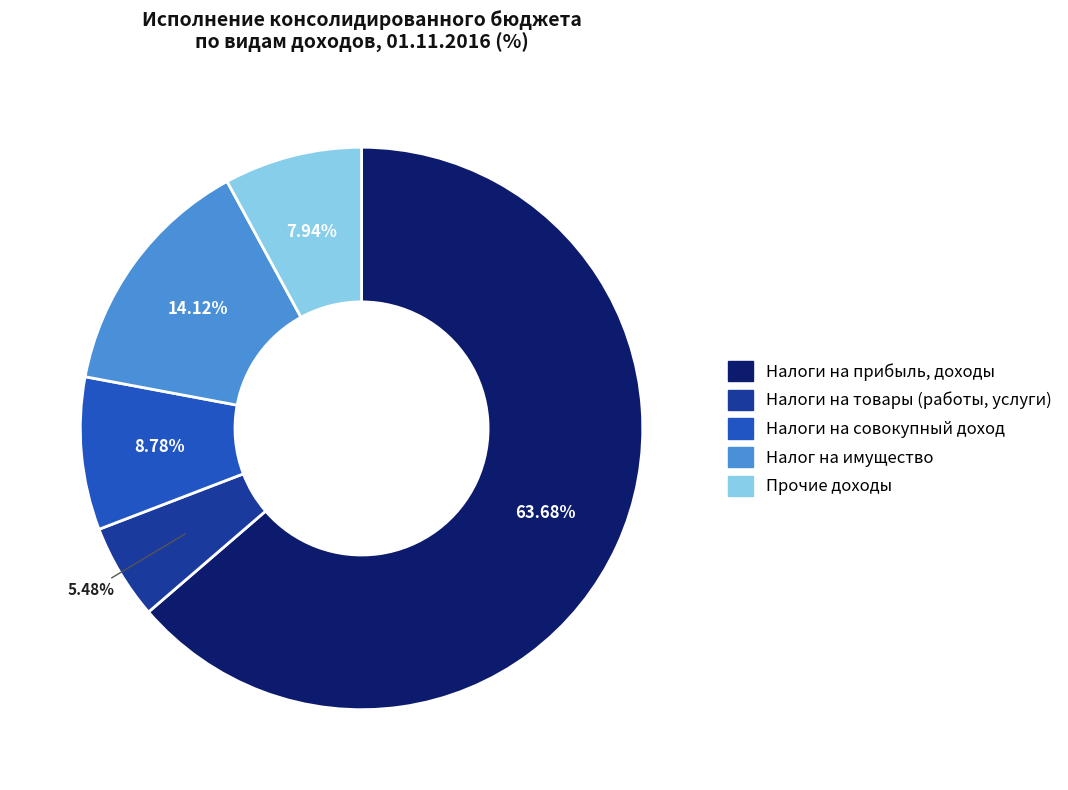

Is there a majority slice in this chart?

Yes